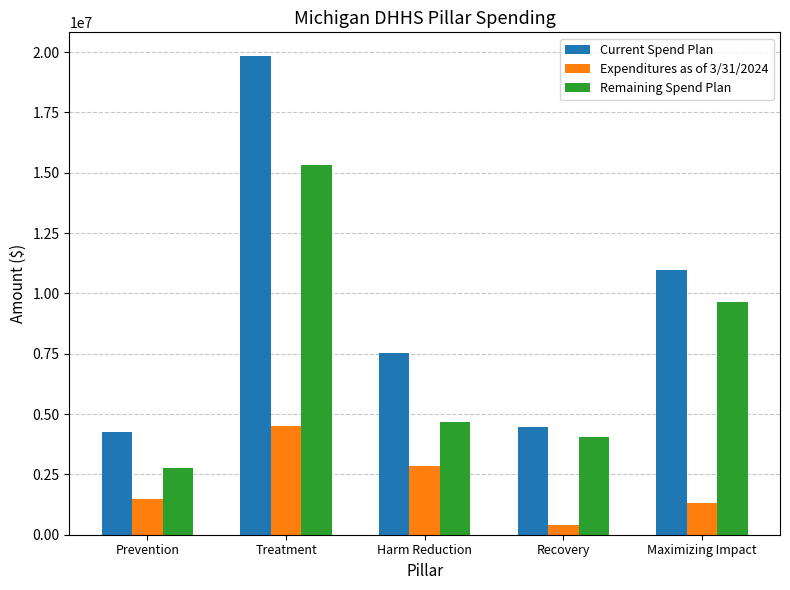

What is the label of the 3rd bar from the left?

Harm Reduction